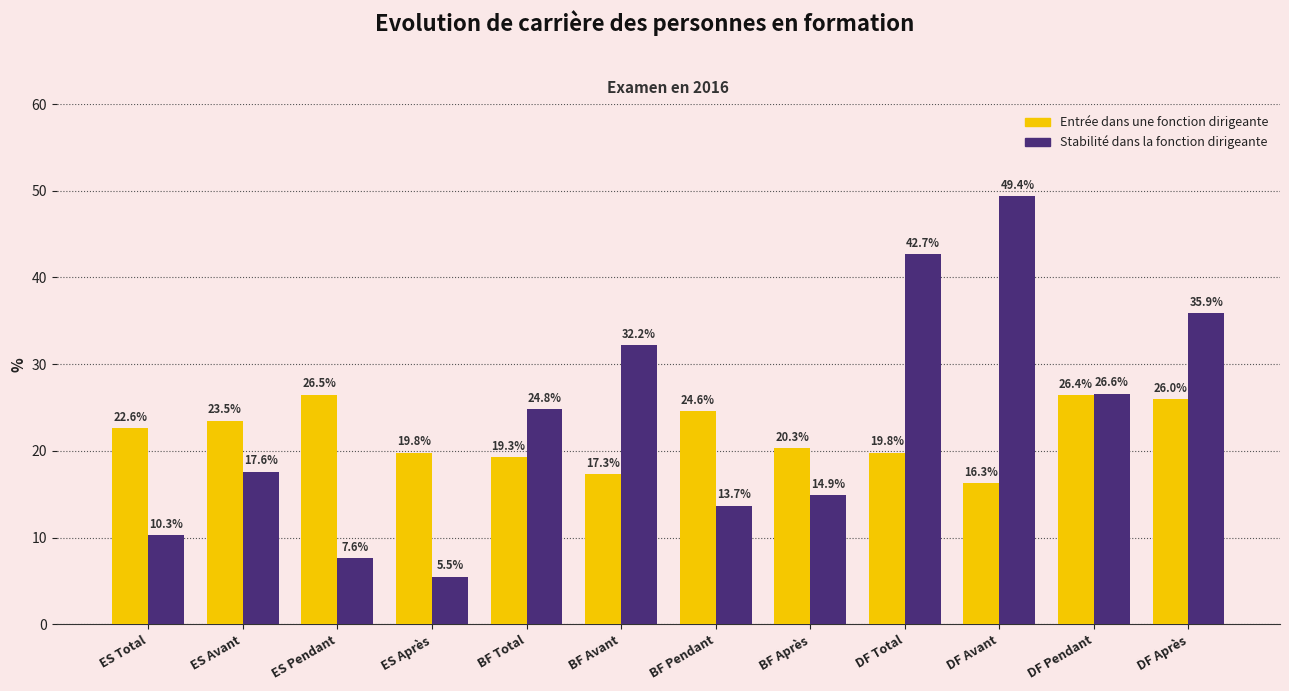

Reading left to right, list all the values displayed in this chart.

Entrée dans une fonction dirigeante: 22.6	23.5	26.5	19.8	19.3	17.3	24.6	20.3	19.8	16.3	26.4	26.0
Stabilité dans la fonction dirigeante: 10.3	17.6	7.6	5.5	24.8	32.2	13.7	14.9	42.7	49.4	26.6	35.9